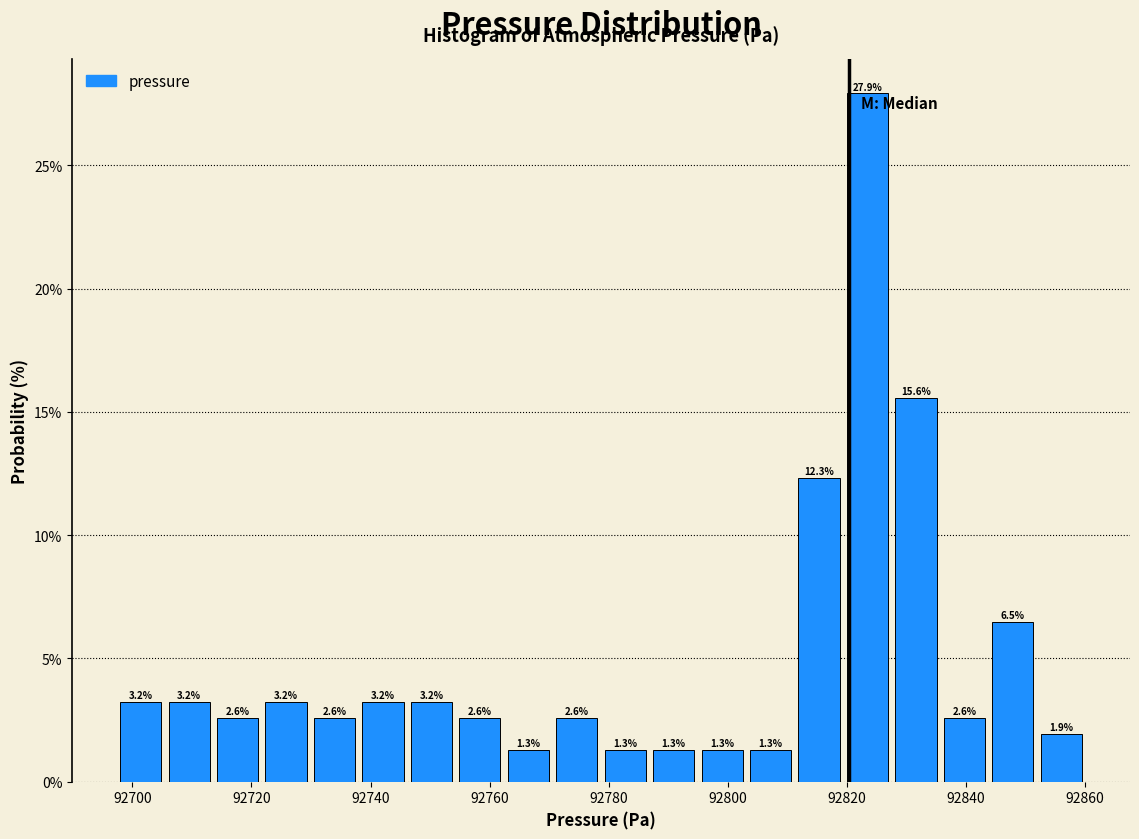

Over which range of the x-axis is the bar tallest?

92820 to 92828